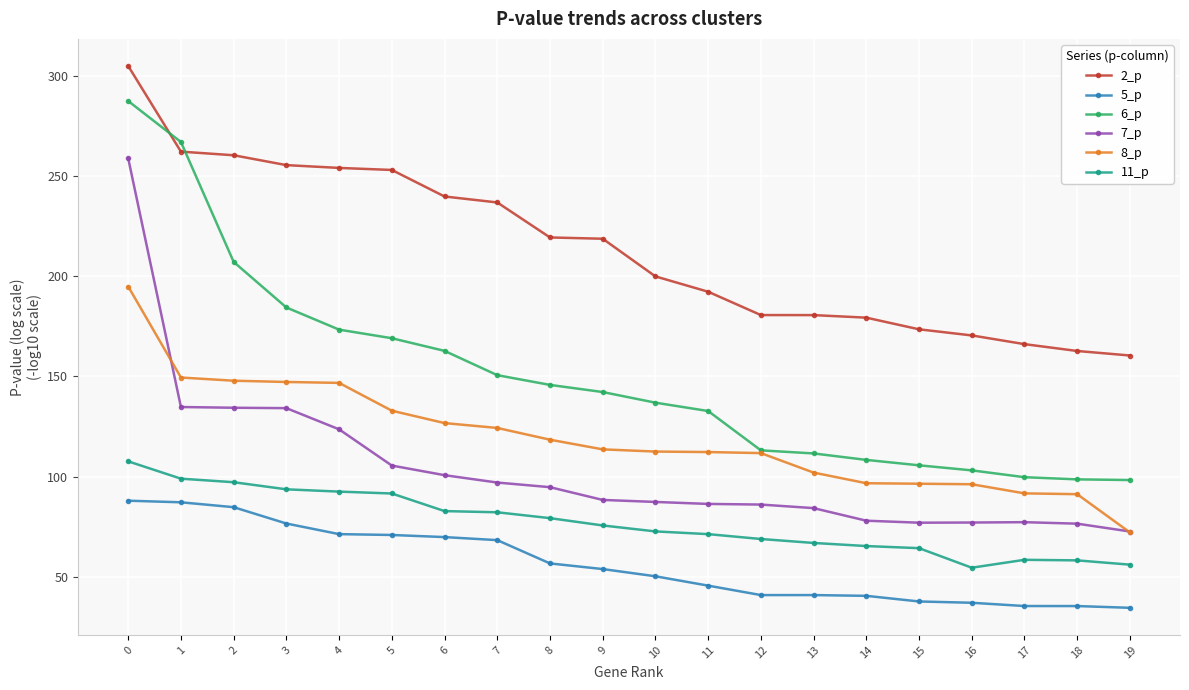

How many values in the 5_p series are below 53?

10